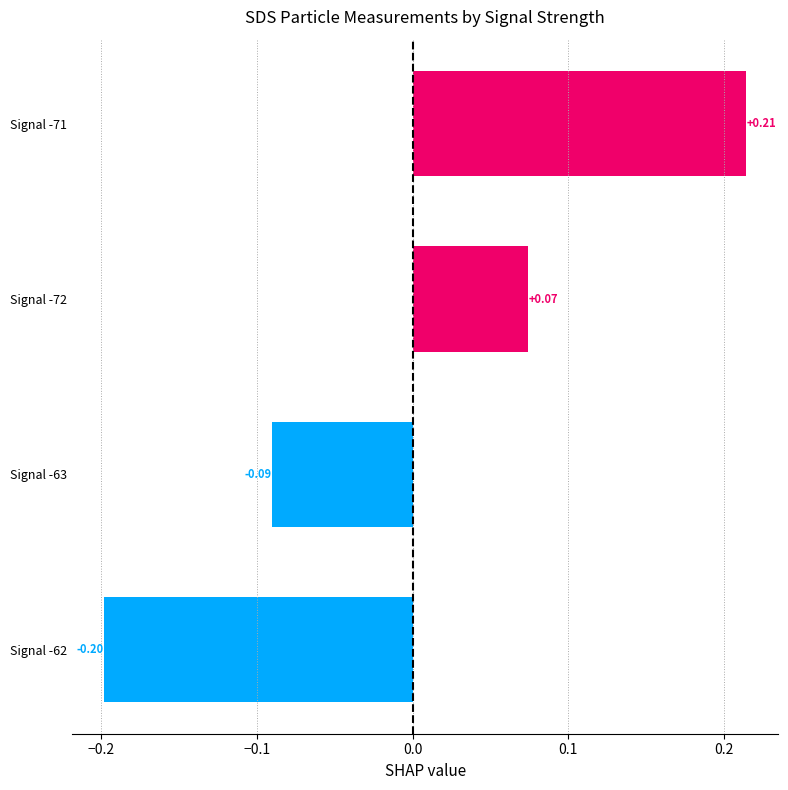

List the labels in order of value, largest first.

Signal -71, Signal -72, Signal -63, Signal -62